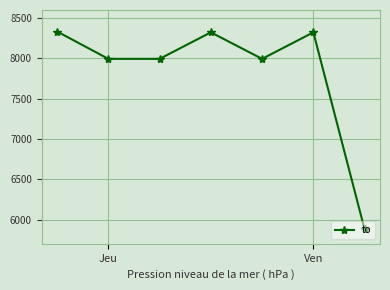

What is the sum of all values?

54839